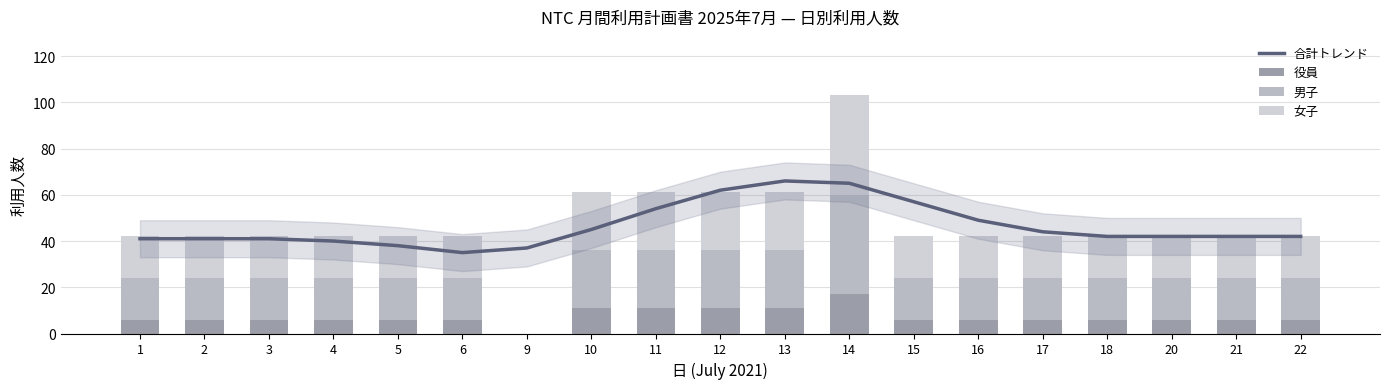

Reading right to left, list all the values displayed in this chart.

合計トレンド: 42	42	42	42	44	49	57	65	66	62	54	45	37	35	38	40	41	41	41
役員: 6	6	6	6	6	6	6	17	11	11	11	11	0	6	6	6	6	6	6
男子: 18	18	18	18	18	18	18	43	25	25	25	25	0	18	18	18	18	18	18
女子: 18	18	18	18	18	18	18	43	25	25	25	25	0	18	18	18	18	18	18